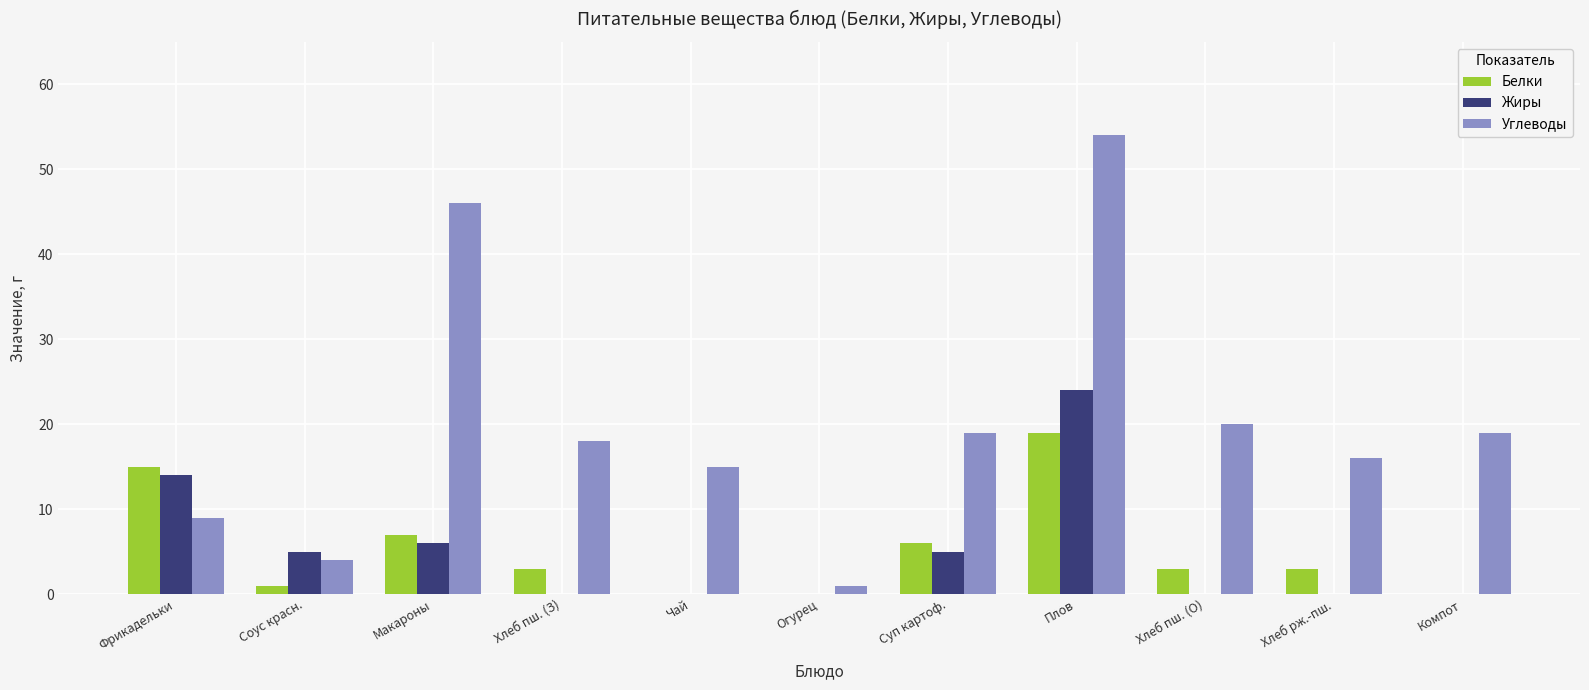

What is the total value across all series at Хлеб пш. (О)?

23